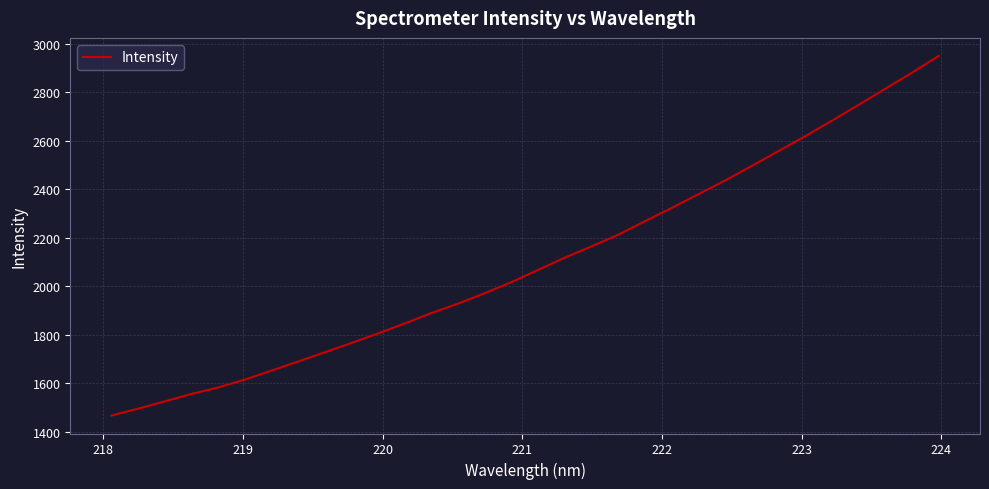

What is the difference between the maximum and minimum values?

1482.9